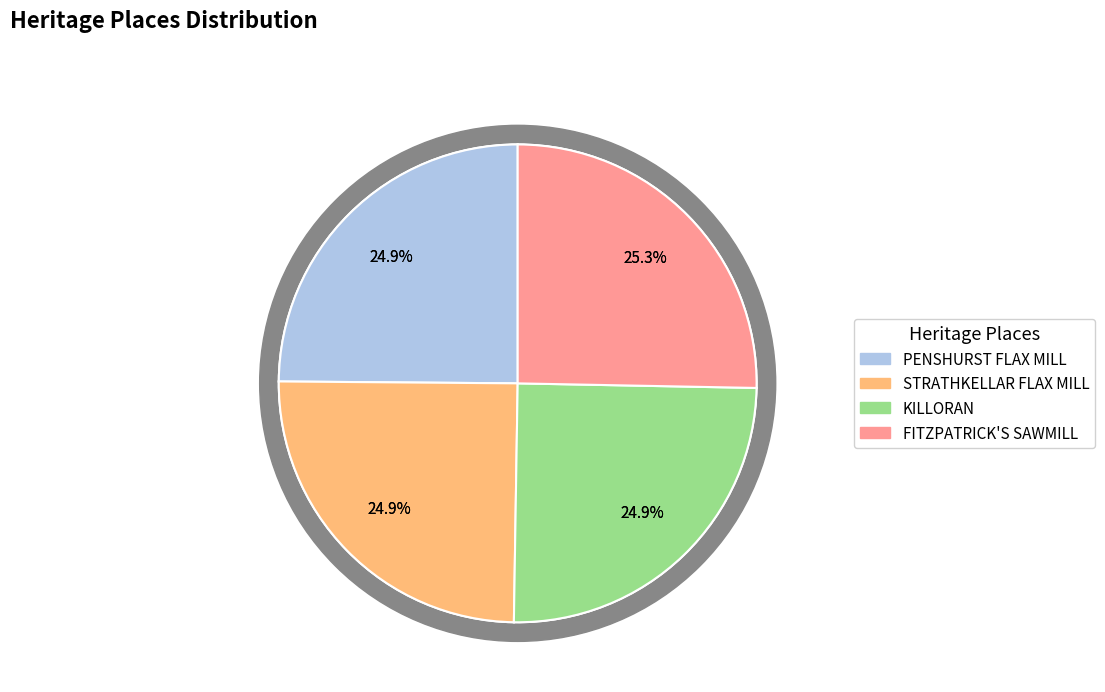

To the nearest percent, what is the combined percentage of PENSHURST FLAX MILL and STRATHKELLAR FLAX MILL?

50%